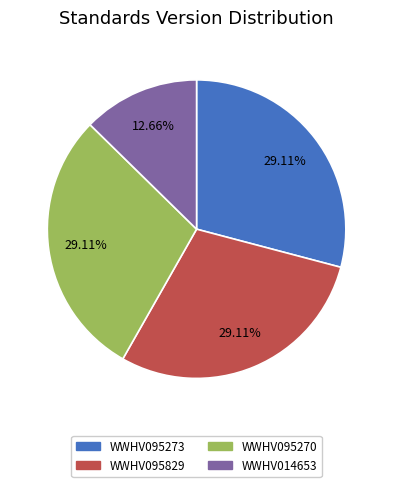

Does any single category account for the majority?

No